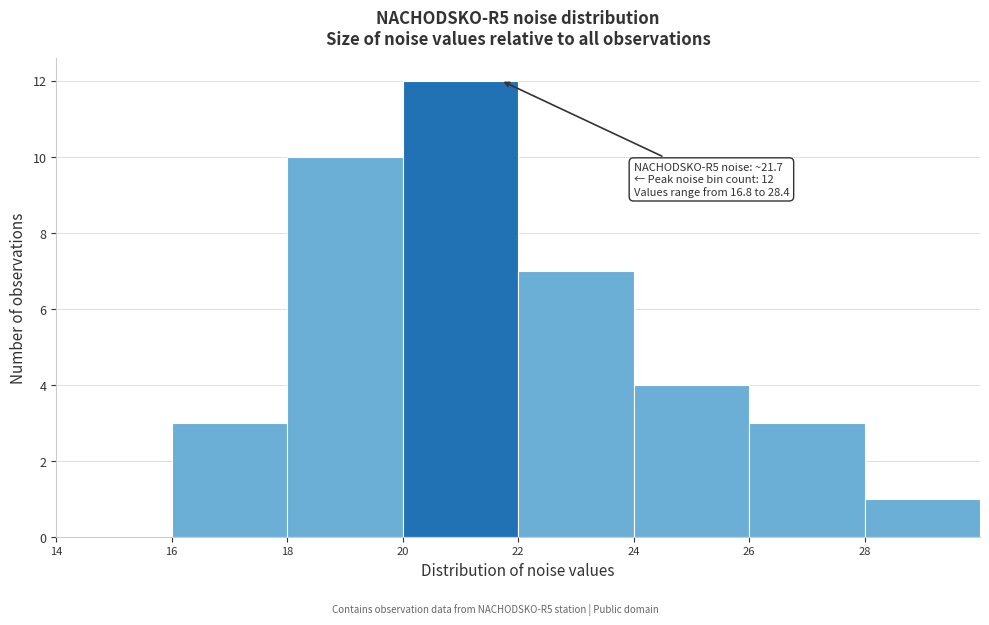

Which range on the x-axis has the tallest bar?

20 to 22